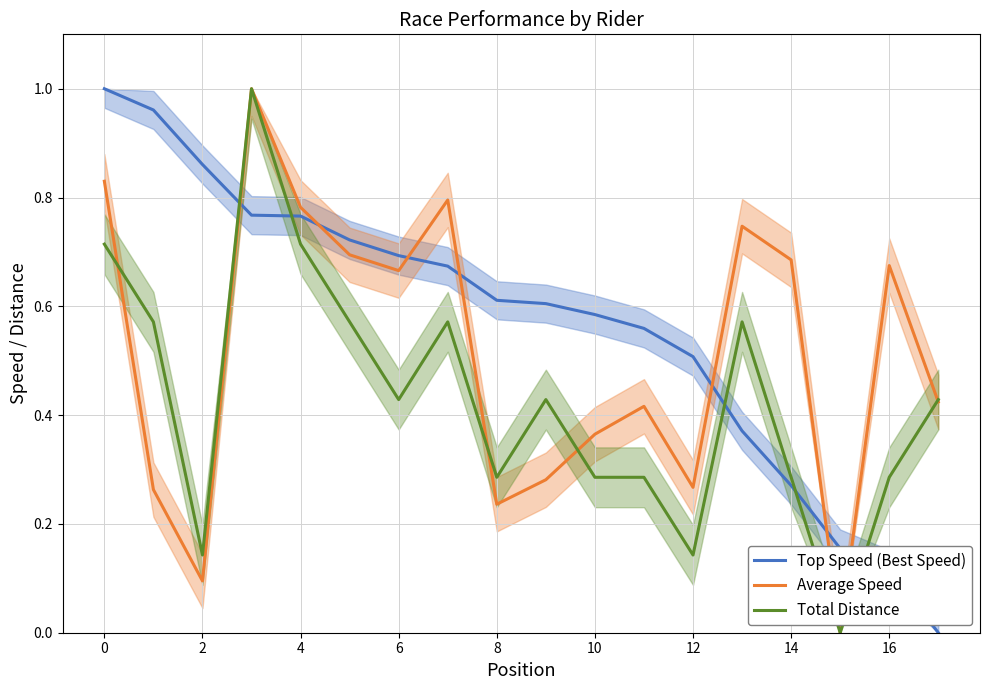

Which series has the widest spread of values?

Top Speed (Best Speed)